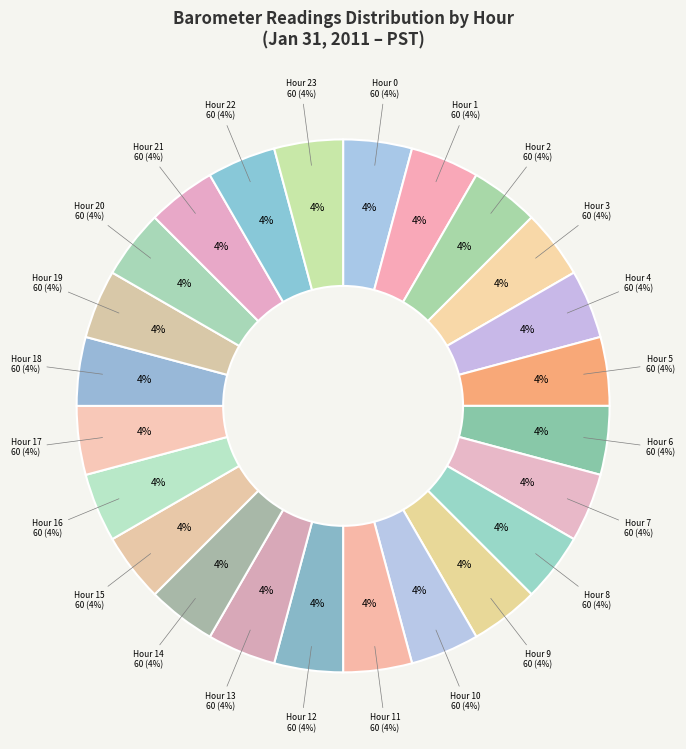

Which slice is the largest?

Hour 3